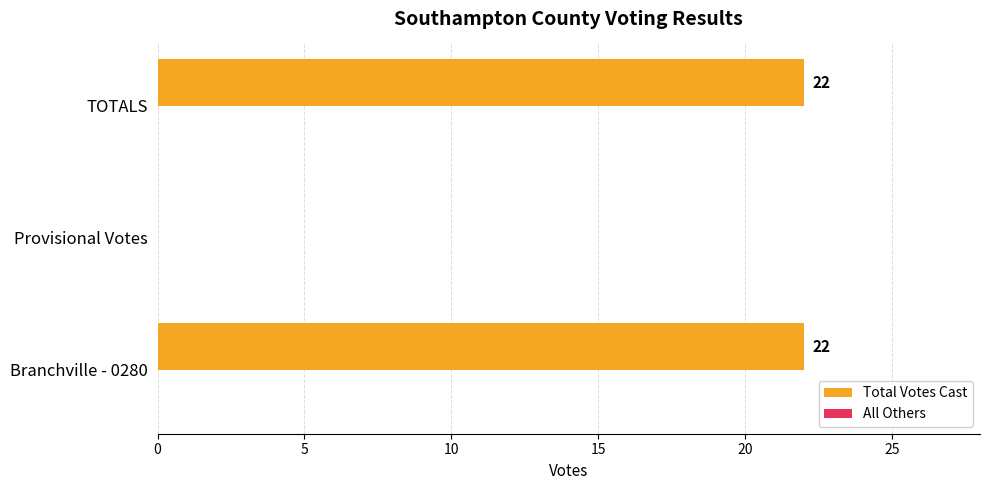

Between Provisional Votes and Branchville - 0280, which is larger?

Branchville - 0280